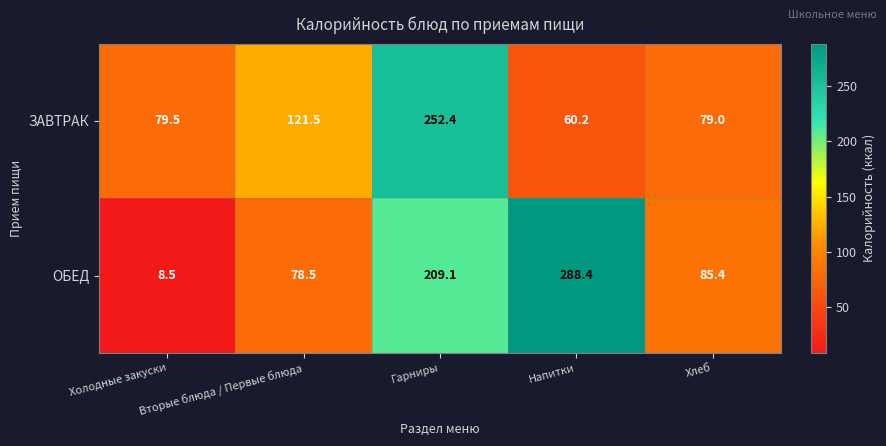

How many data points in ЗАВТРАК are less than 79?

1